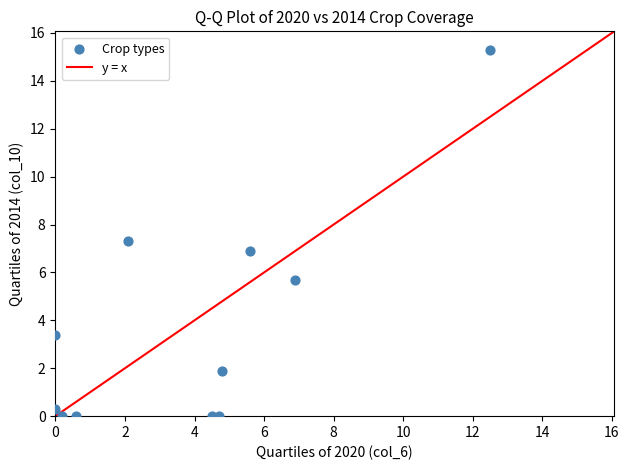

What is the range of X values (max minus min)?

12.5